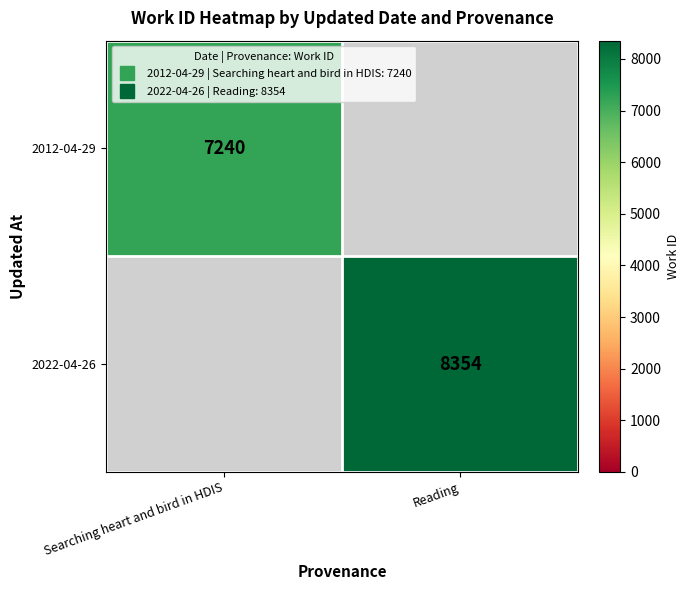

At how many categories does at least one series exceed 7572?

1